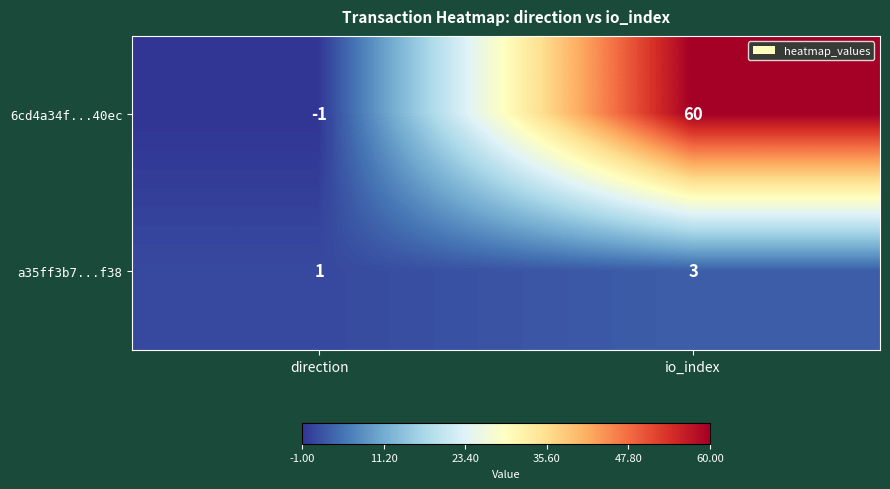

True or false: a35ff3b7...f38 has a value of 1 at io_index.

False